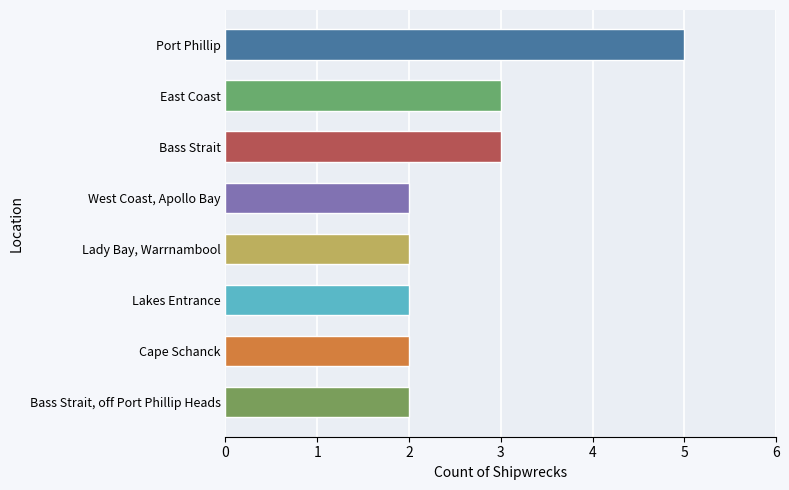

What is the difference between the maximum and minimum values?

3